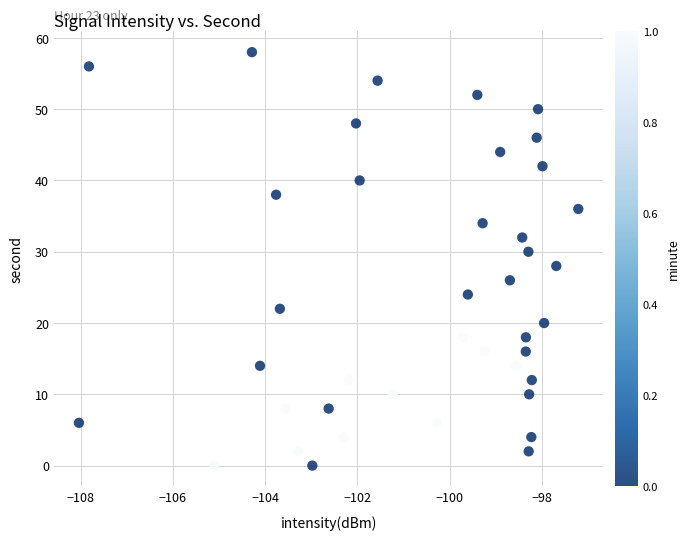

How many data points are displayed?

40